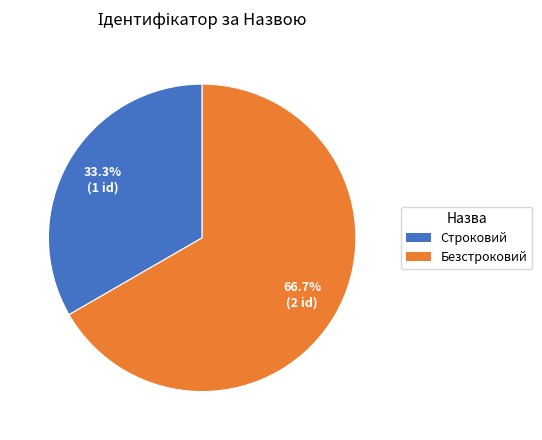

What is the ratio of the value at Строковий to the value at Безстроковий?

0.5